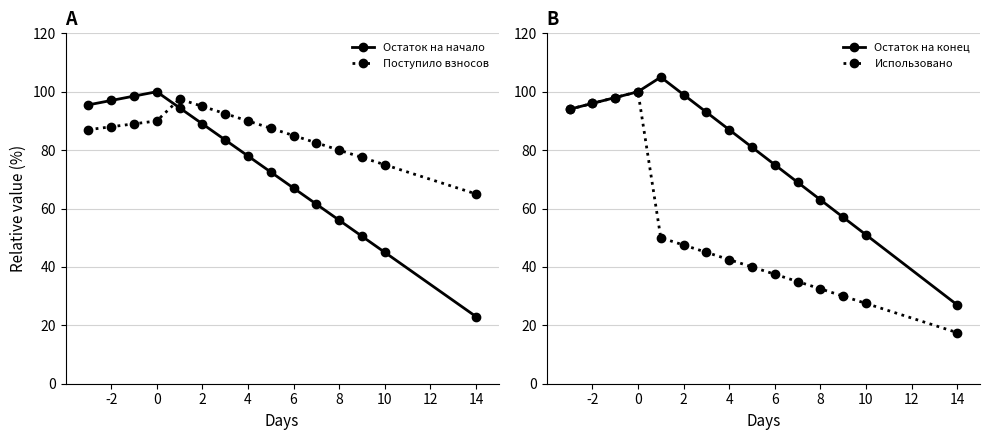

In Использовано, how many points are higher than both neighbors (excluding endpoints)?

1